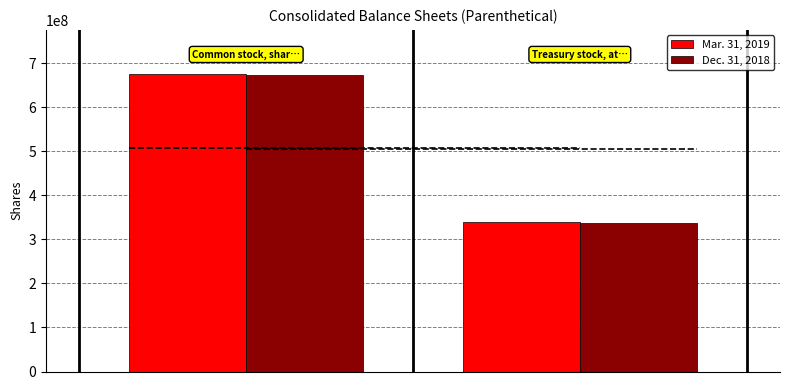

How many data points in Mar. 31, 2019 are less than 674692058?

1